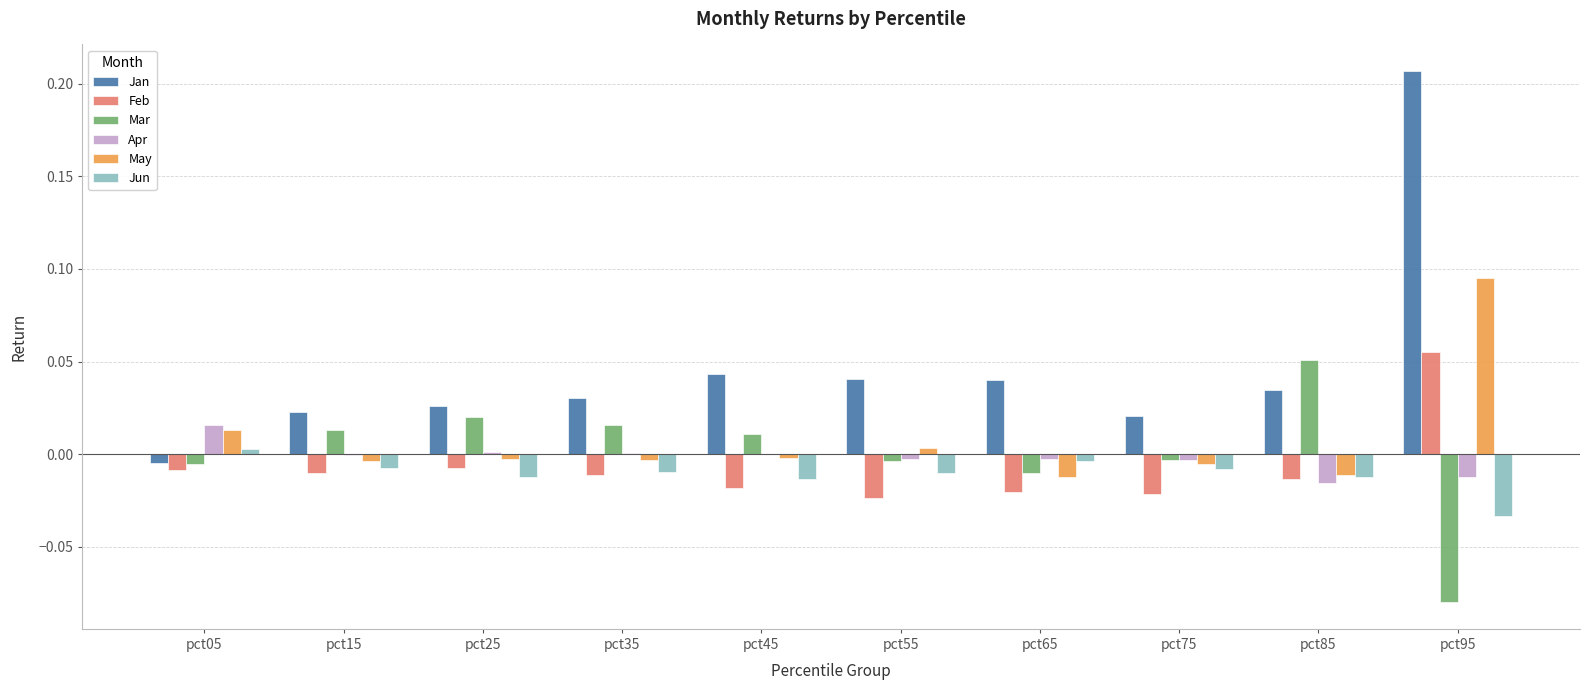

What is the sum of all Jan values?

0.5